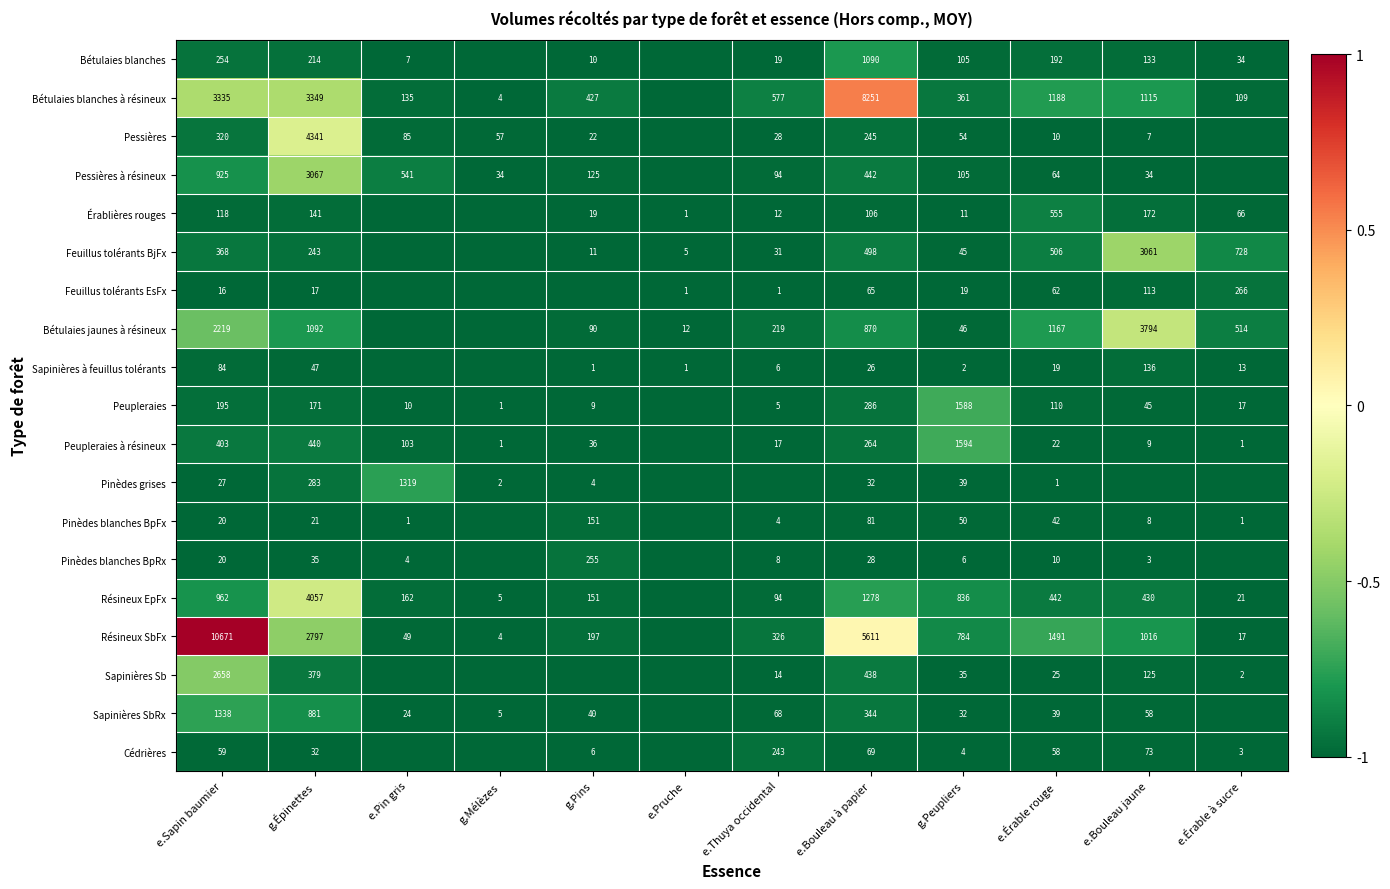

The Sapinières à feuillus tolérants series shows 203 at e.Bouleau jaune. True or false?

False